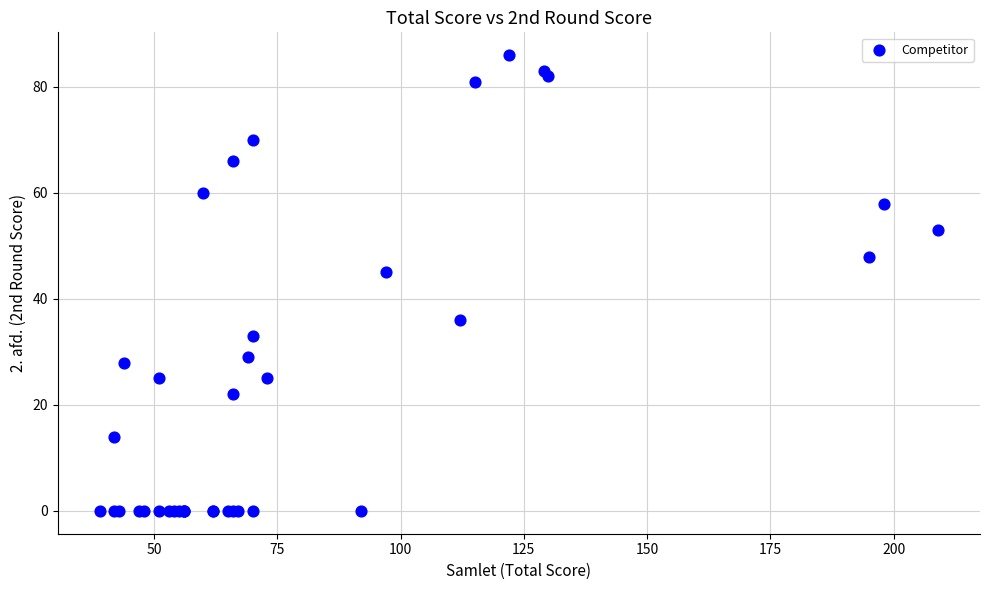

What Y value in the scatter plot is closest to 43?

45